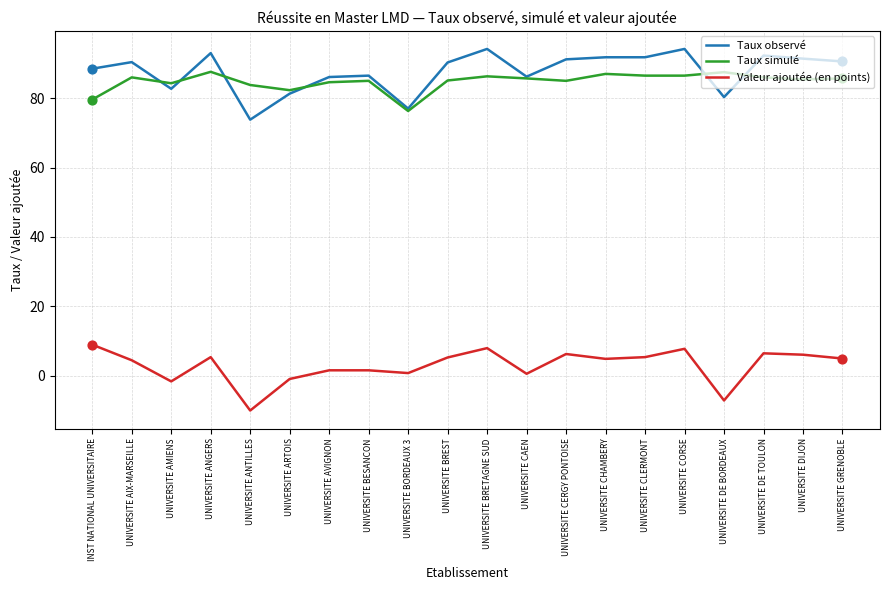

At how many categories does at least one series exceed 56?

20